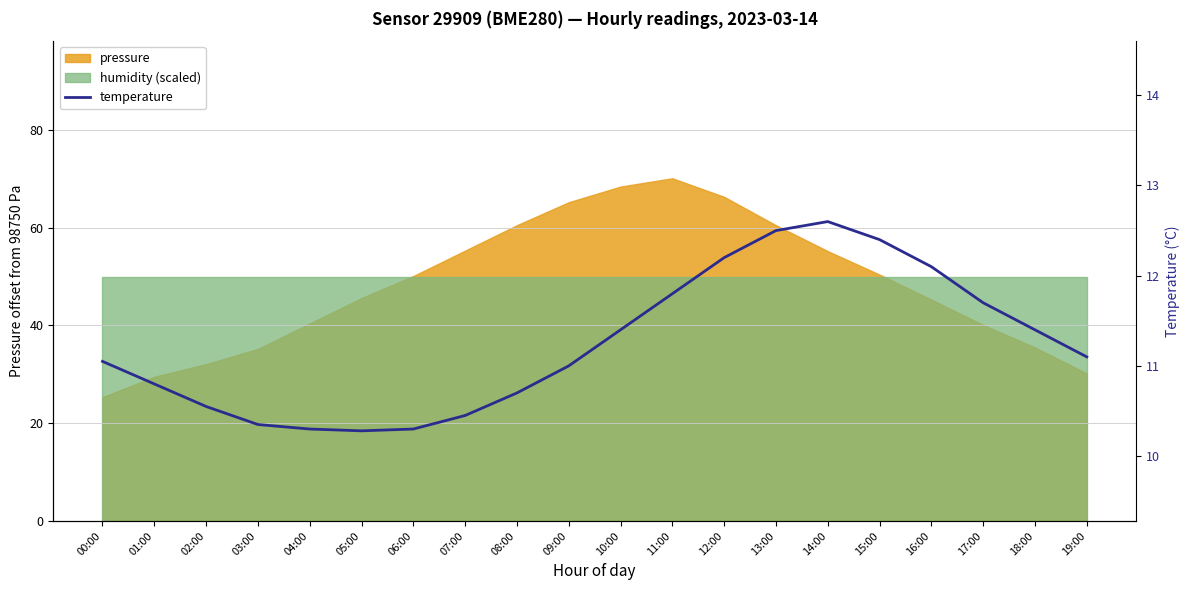

Where is the first local maximum?

14:00